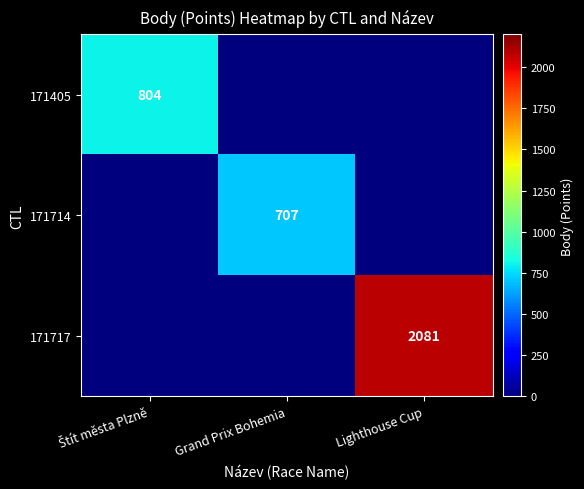

True or false: 171717 has a value of 3588 at Lighthouse Cup.

False